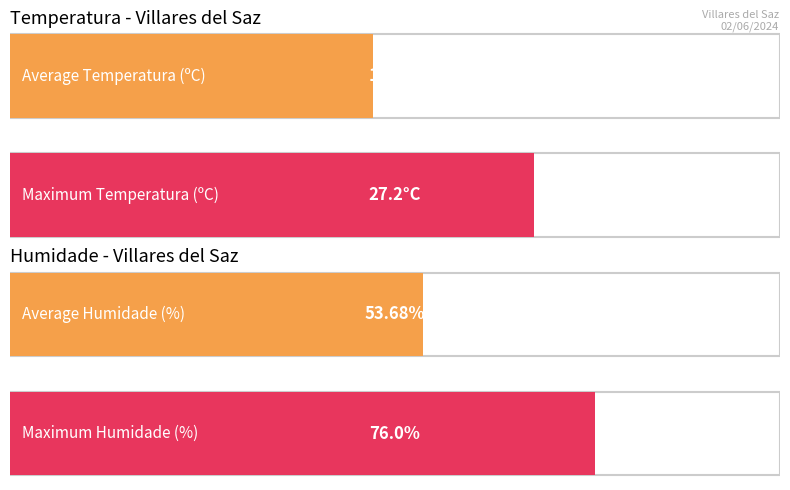

What is the average value of the Humidade (%) series?

53.7